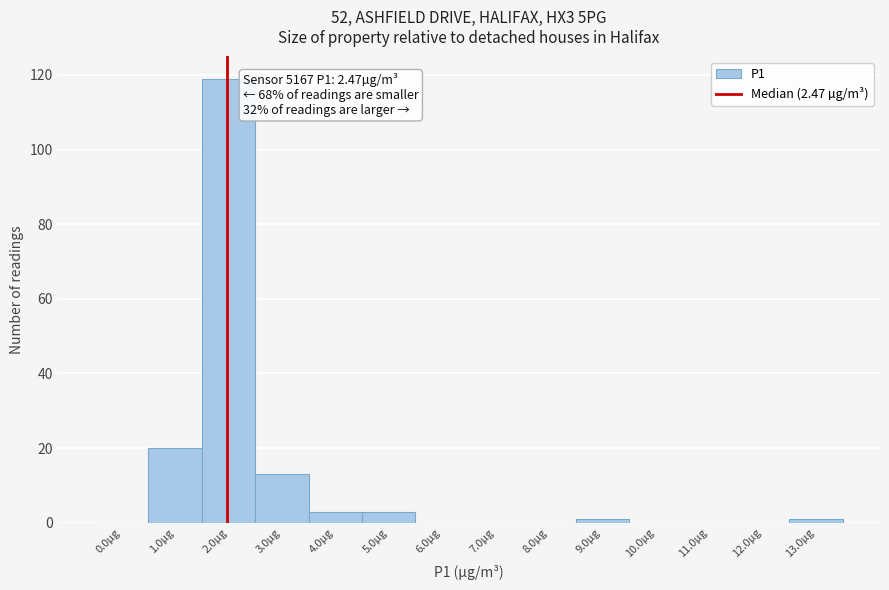

Reading left to right, what are all the values shown in this chart?

0.0µg=0	1.0µg=20	2.0µg=119	3.0µg=13	4.0µg=3	5.0µg=3	6.0µg=0	7.0µg=0	8.0µg=0	9.0µg=1	10.0µg=0	11.0µg=0	12.0µg=0	13.0µg=1